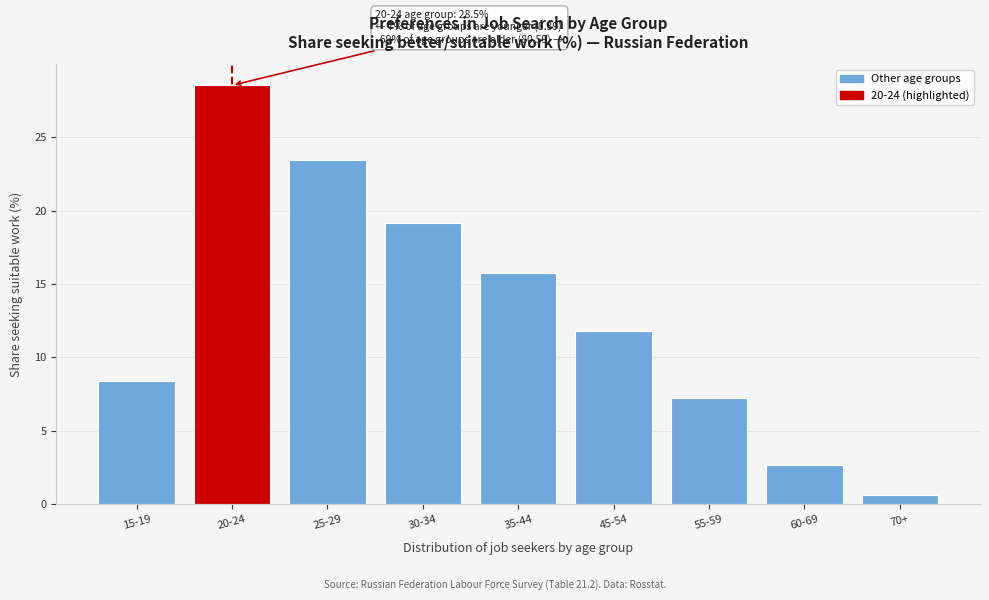

Reading left to right, transcribe all the data shown in this chart.

15-19=8.4	20-24=28.5	25-29=23.4	30-34=19.1	35-44=15.8	45-54=11.8	55-59=7.2	60-69=2.6	70+=0.6